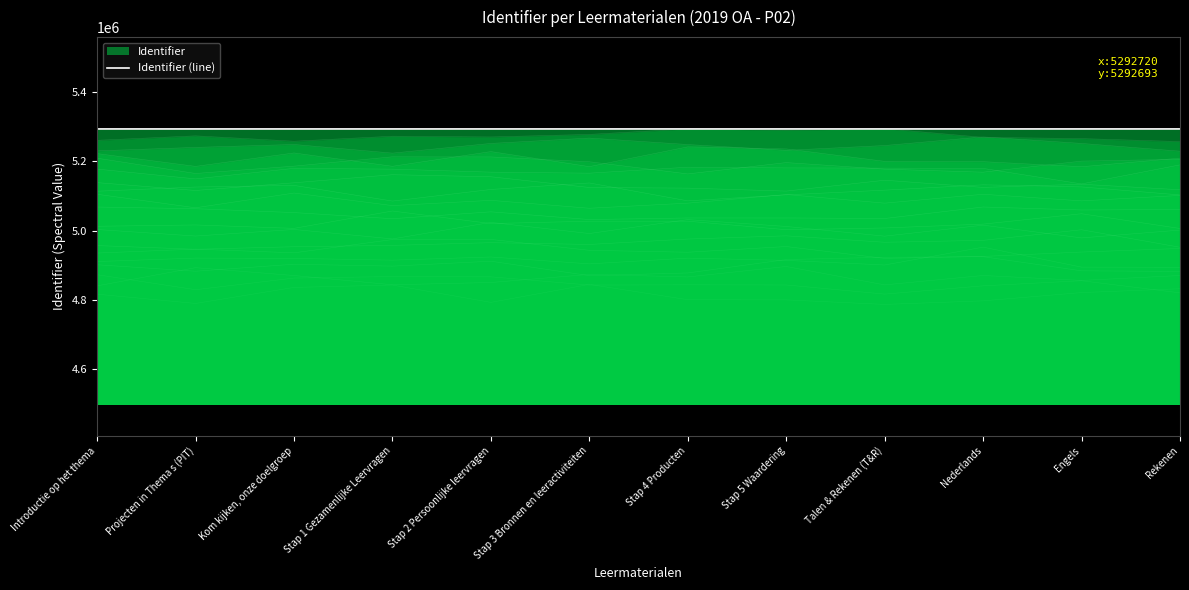

What is the label of the 11th point from the left?

Engels